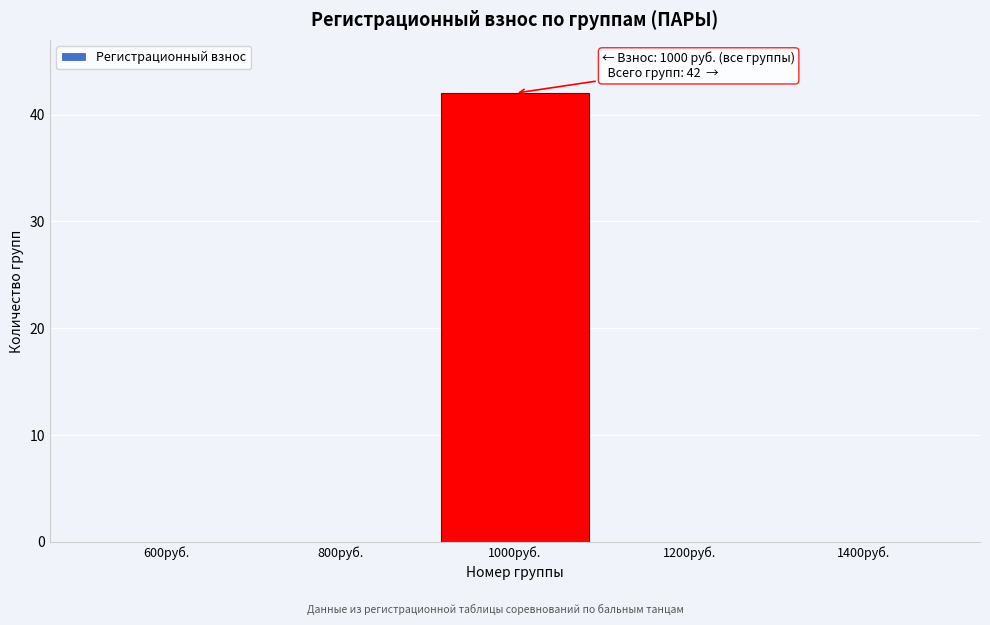

Reading left to right, list all the values displayed in this chart.

600руб.=0	800руб.=0	1000руб.=42	1200руб.=0	1400руб.=0